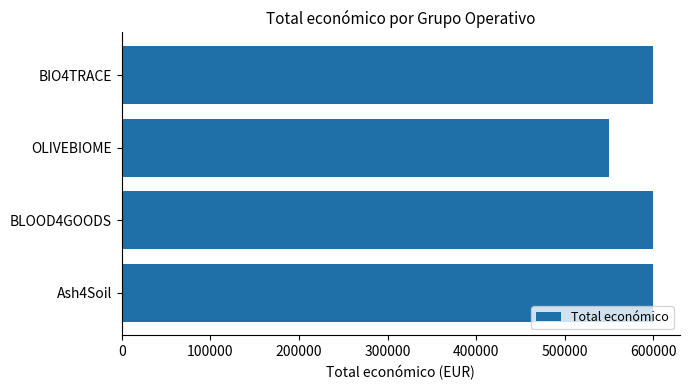

What is the change in value from OLIVEBIOME to Ash4Soil?

+49889